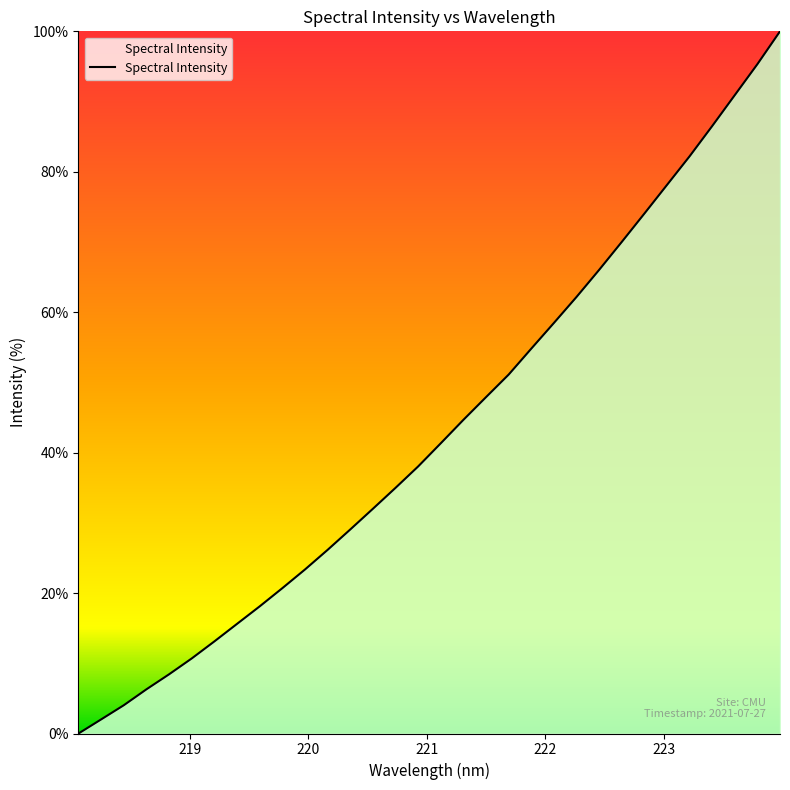

What is the maximum value shown in the chart?

100.0